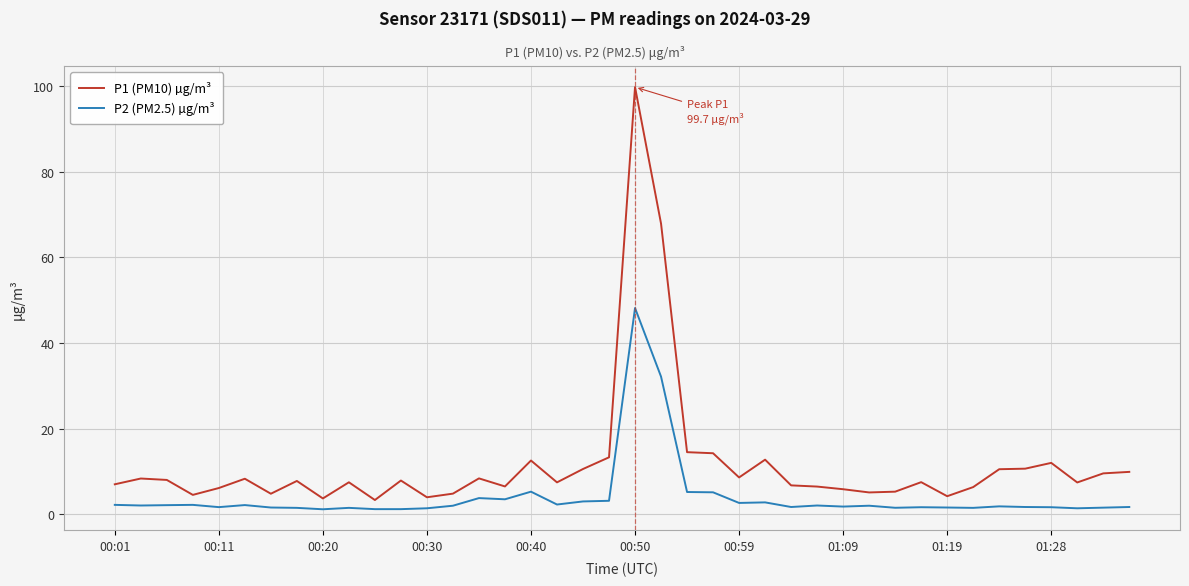

Which series has the widest spread of values?

P1 (PM10) µg/m³